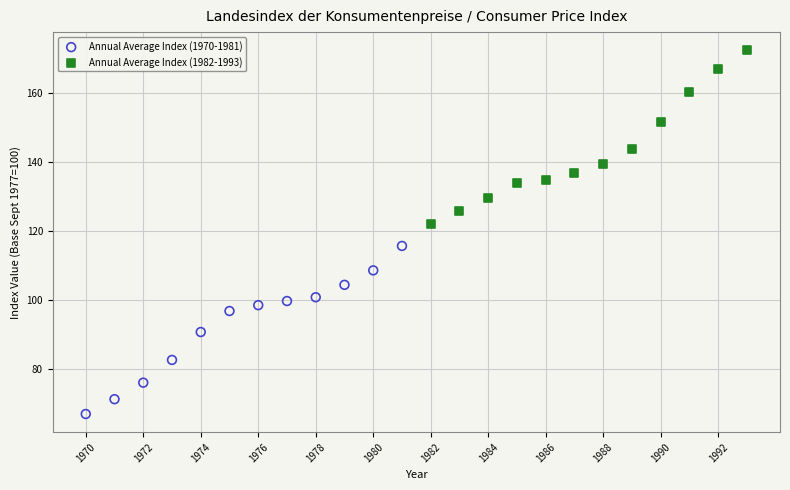

Which series contains the highest Y value?

Annual Average Index (1982-1993)